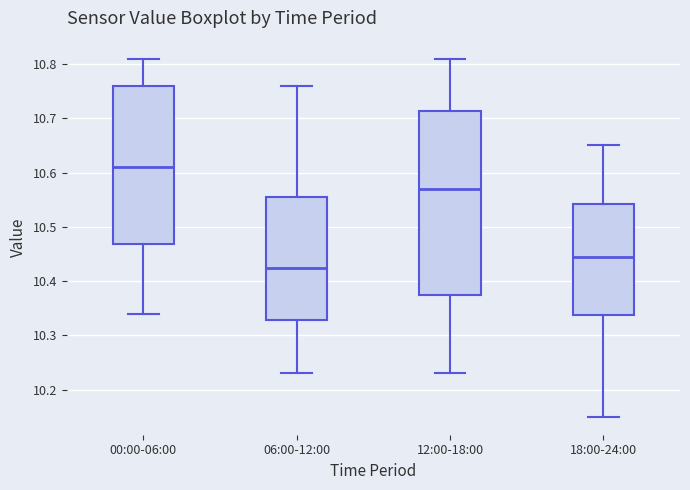

Reading left to right, read every box against the y-axis: the position of its median line, the range the box covers, and the ends of its whiskers. The values are not printed on the chart, so give them approximately, as read against the axis.

00:00-06:00: median 10.61, box 10.47 to 10.76, whiskers 10.34 to 10.81
06:00-12:00: median 10.43, box 10.33 to 10.56, whiskers 10.23 to 10.76
12:00-18:00: median 10.57, box 10.38 to 10.71, whiskers 10.23 to 10.81
18:00-24:00: median 10.45, box 10.34 to 10.54, whiskers 10.15 to 10.65